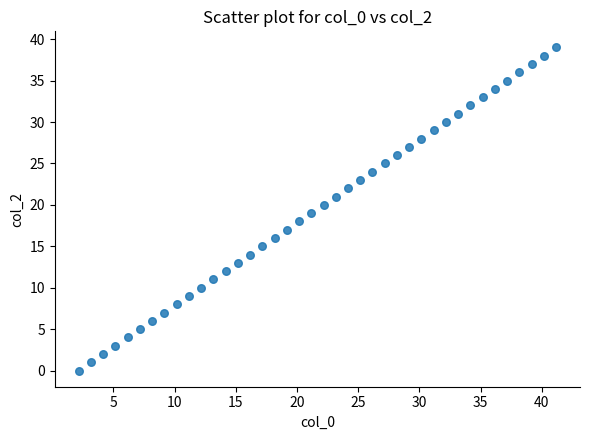

What is the range of Y values (max minus min)?

39